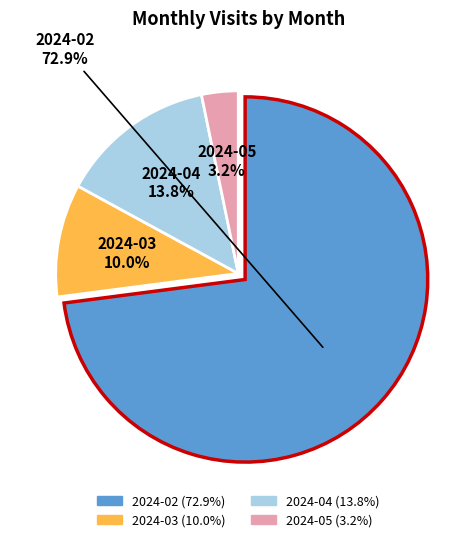

What is the largest slice in the pie chart?

2024-02